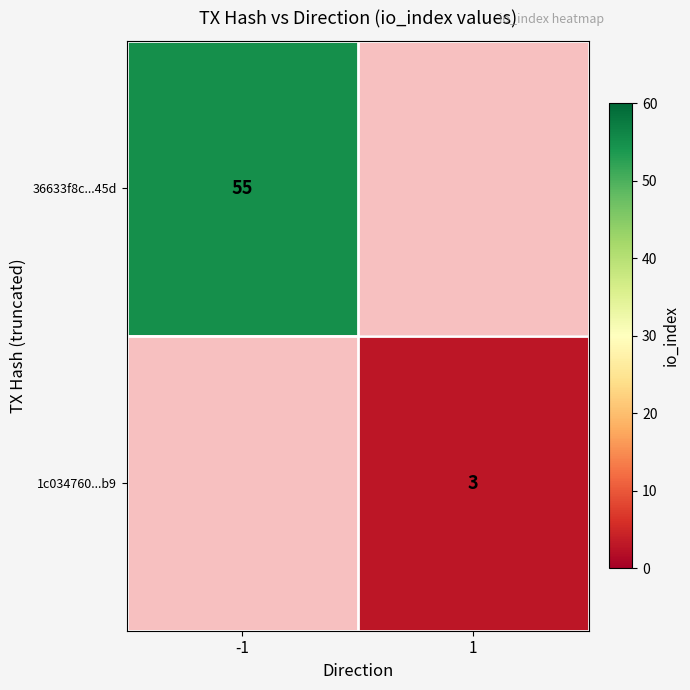

Which category has the lowest value across all series?

1